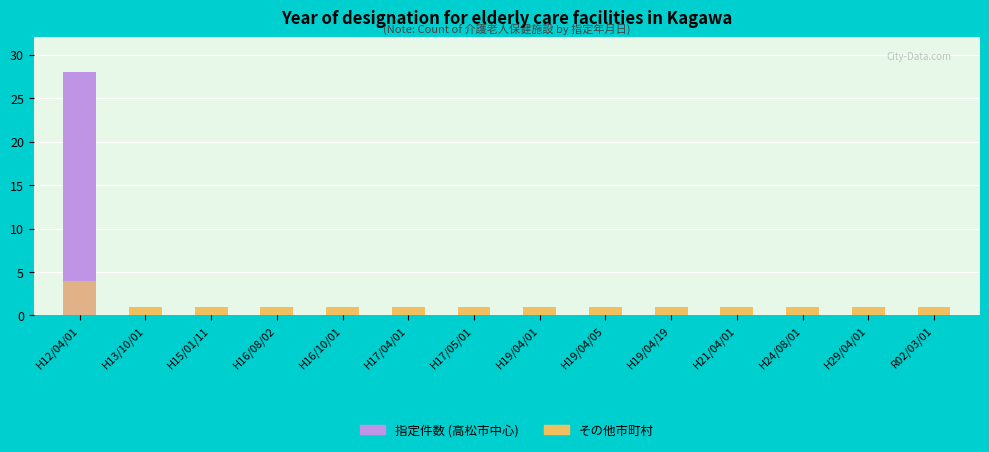

Where is 指定件数 (高松市中心) nearest to the value 14?

H13/10/01